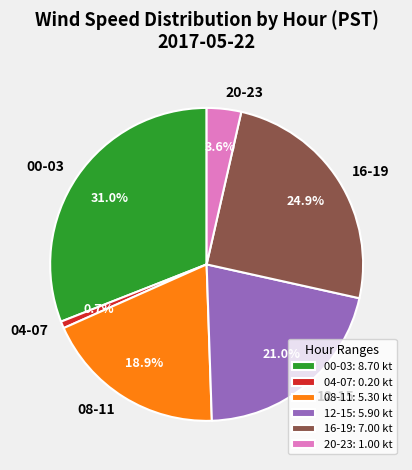

What portion of the pie excludes 20-23?

96.4%